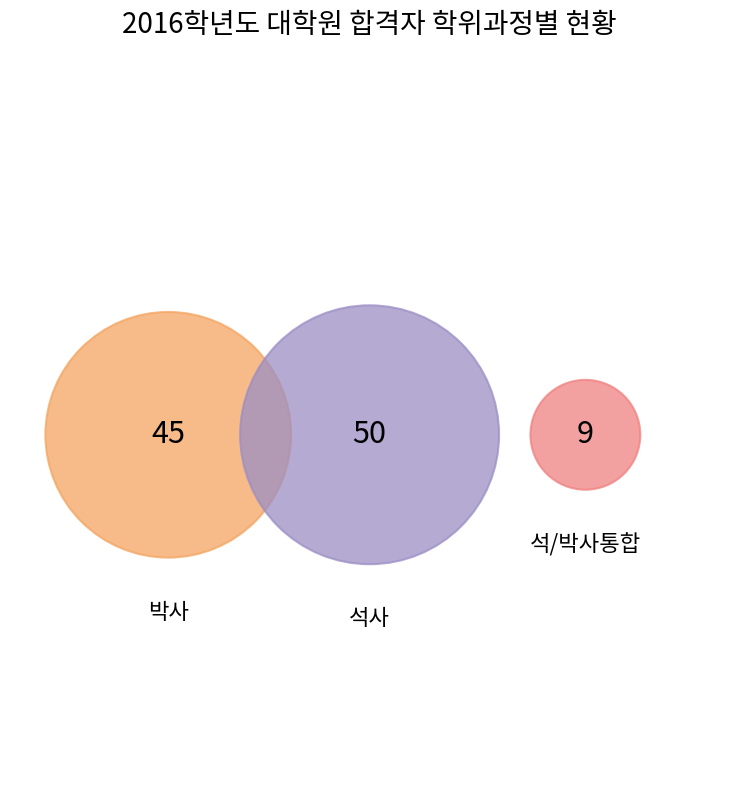

How many segments does this pie chart have?

3